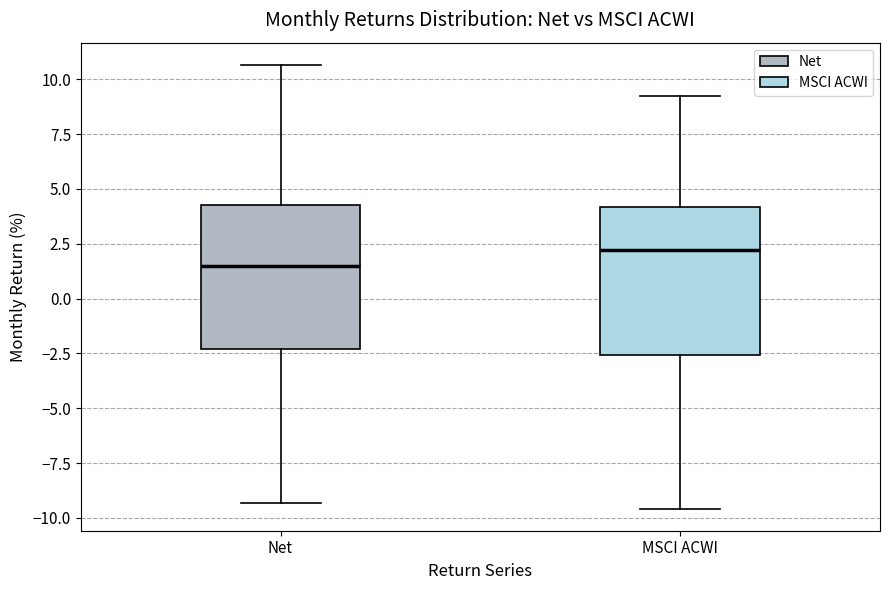

Where is the upper edge of the box for MSCI ACWI on the y-axis? The values are not printed on the chart, so give them approximately, as read against the axis.

4.0